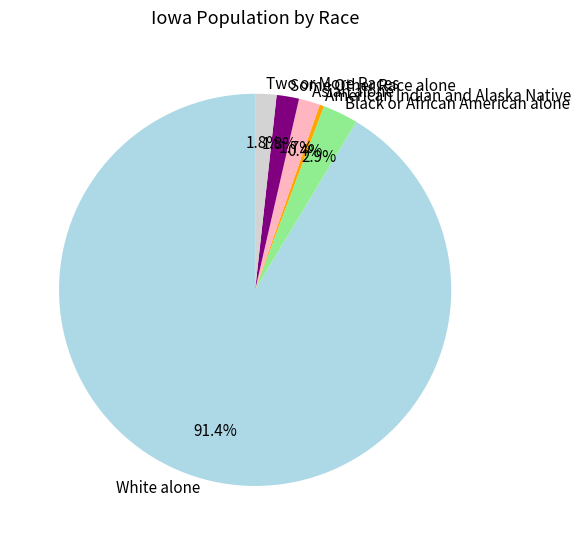

Count the number of slices in the pie.

6